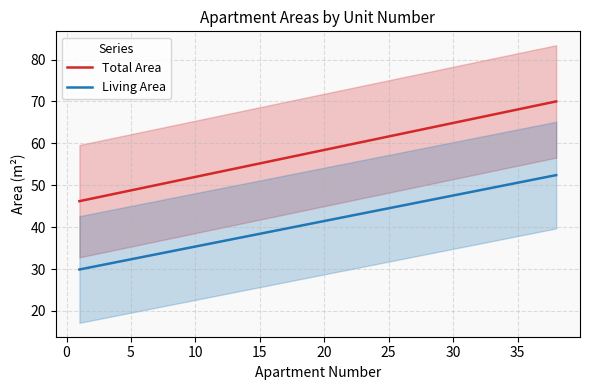

What is the smallest value displayed?

29.9